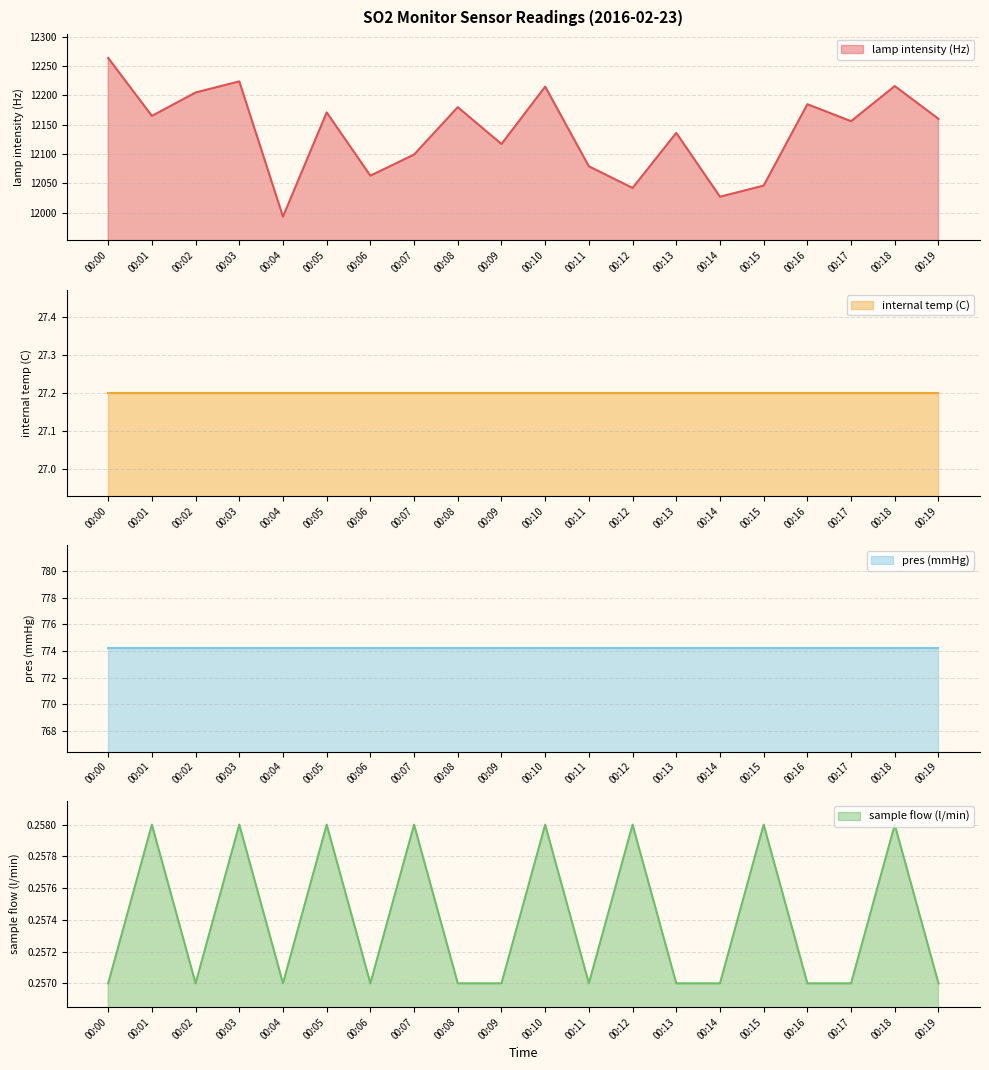

The lamp intensity (Hz) series shows 6981.3 at 00:15. True or false?

False